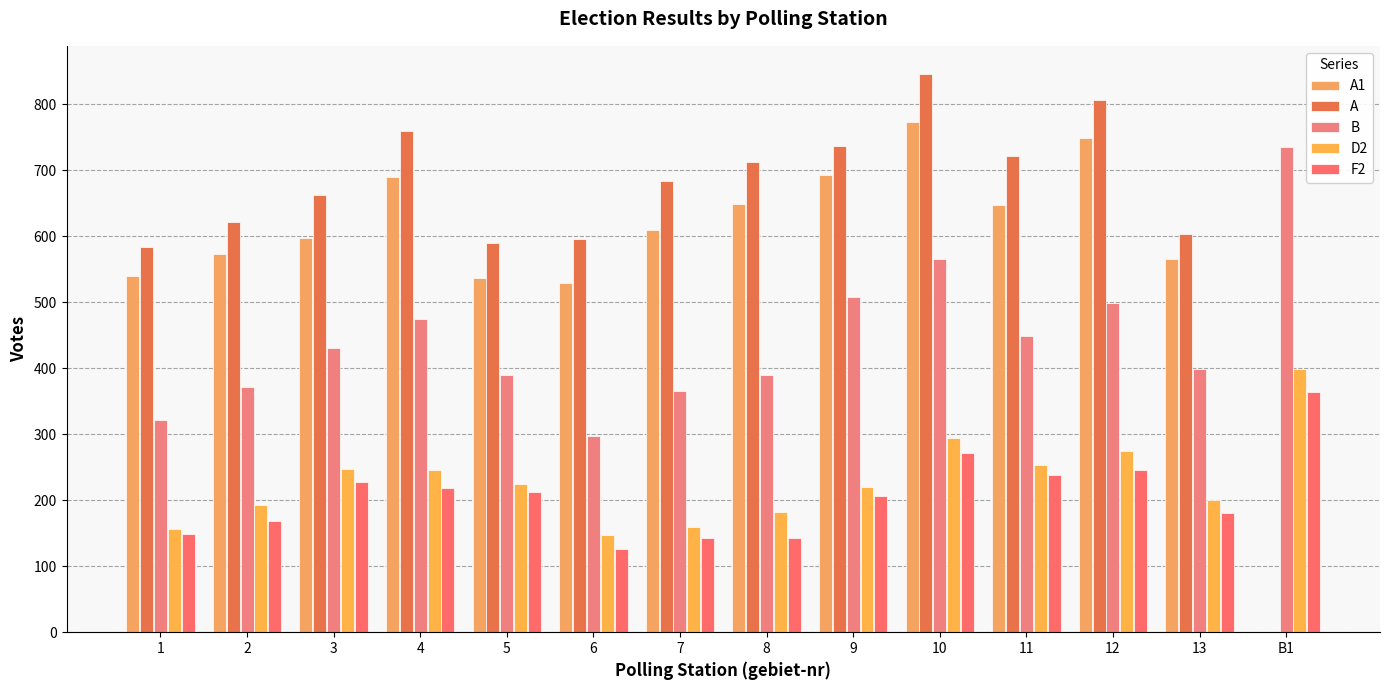

What is the spread (max minus min) of values at 9?

530